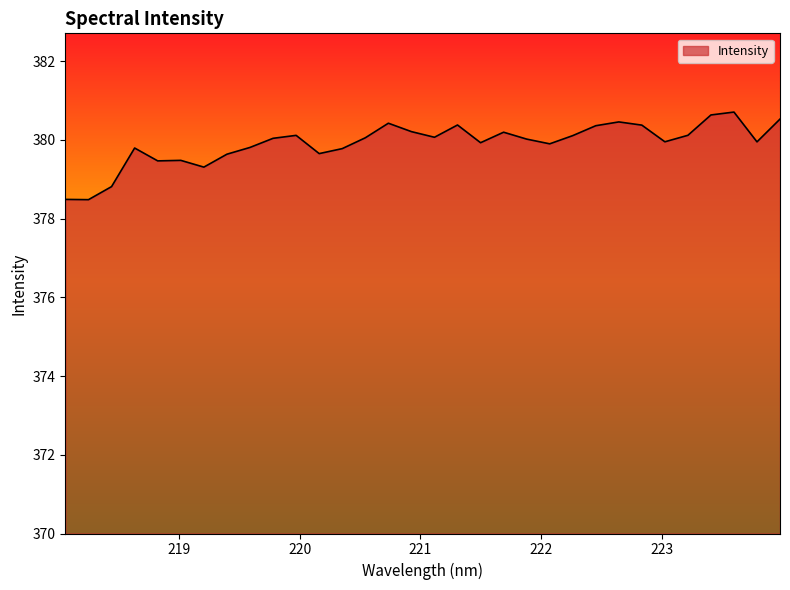

What is the greatest value displayed?

380.7